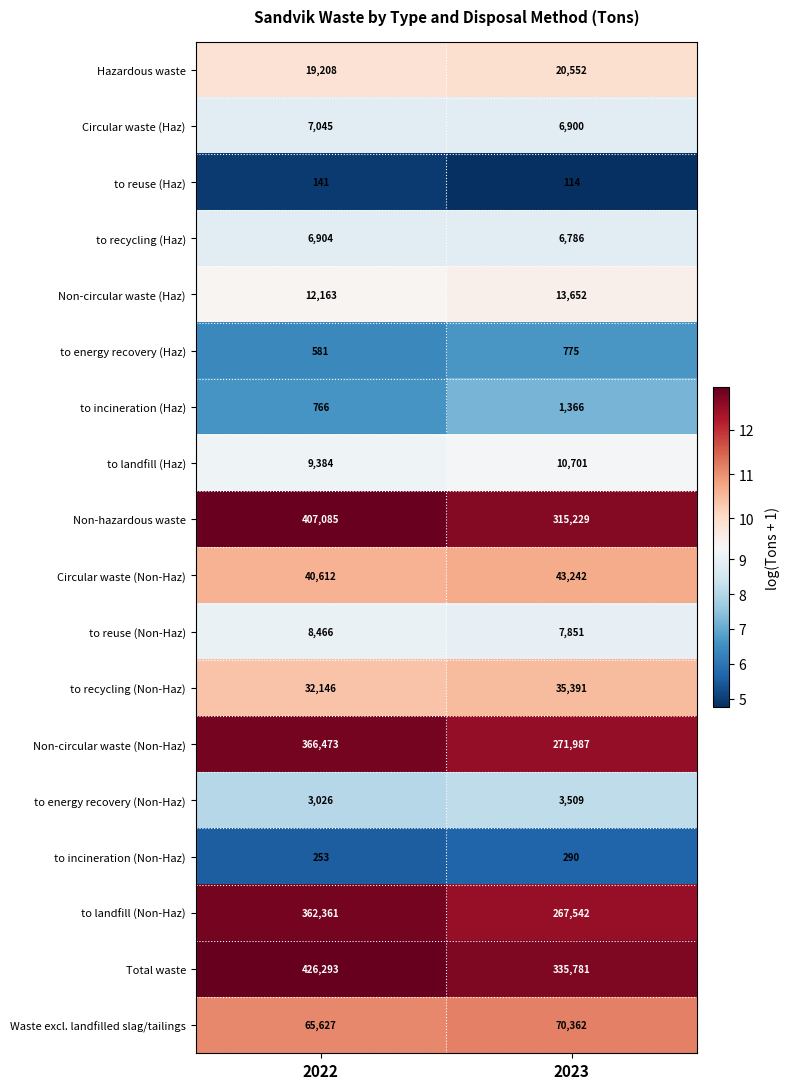

What value does the Waste excl. landfilled slag/tailings series have at 2022?

65627